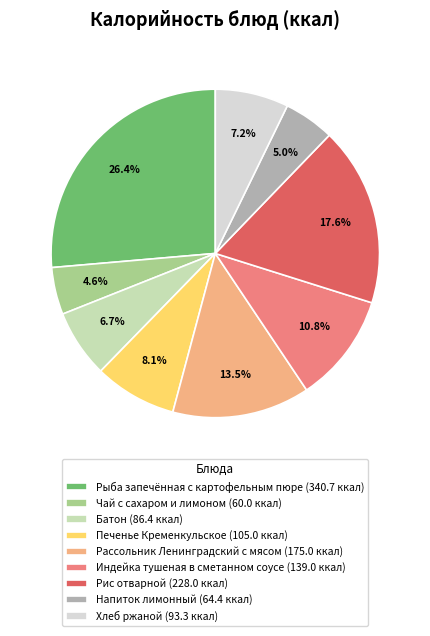

Which has a higher value, Батон (86.4 ккал) or Рассольник Ленинградский с мясом (175.0 ккал)?

Рассольник Ленинградский с мясом (175.0 ккал)